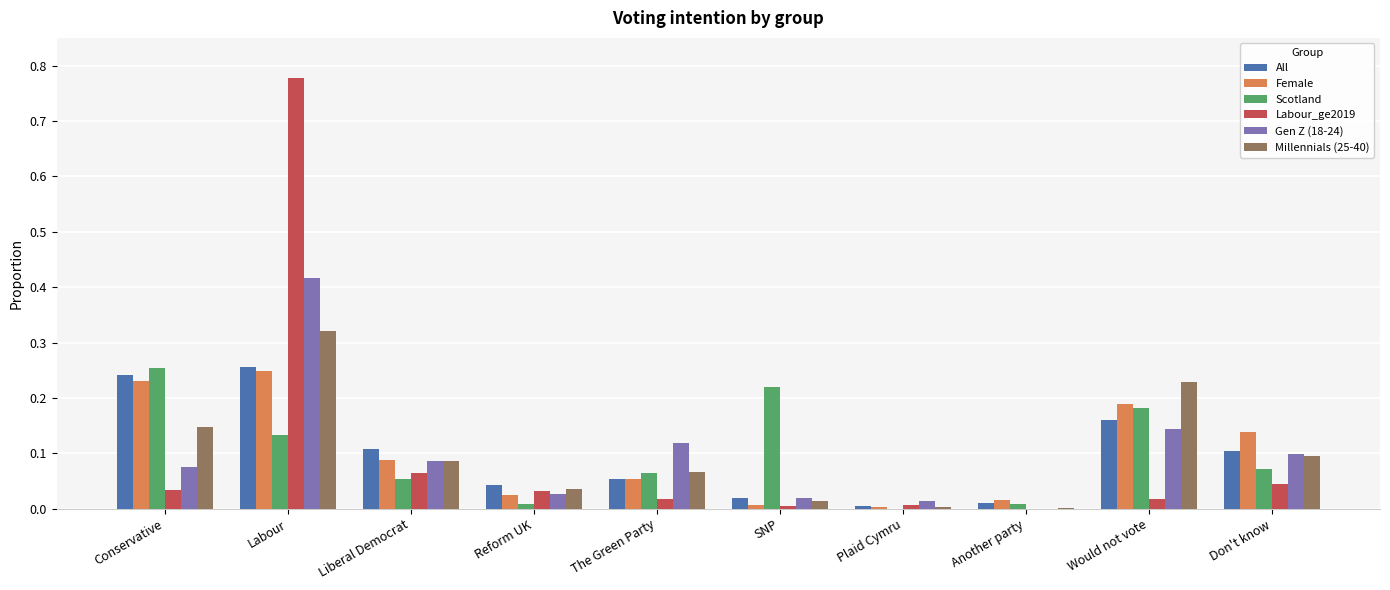

How many groups of bars are there?

10